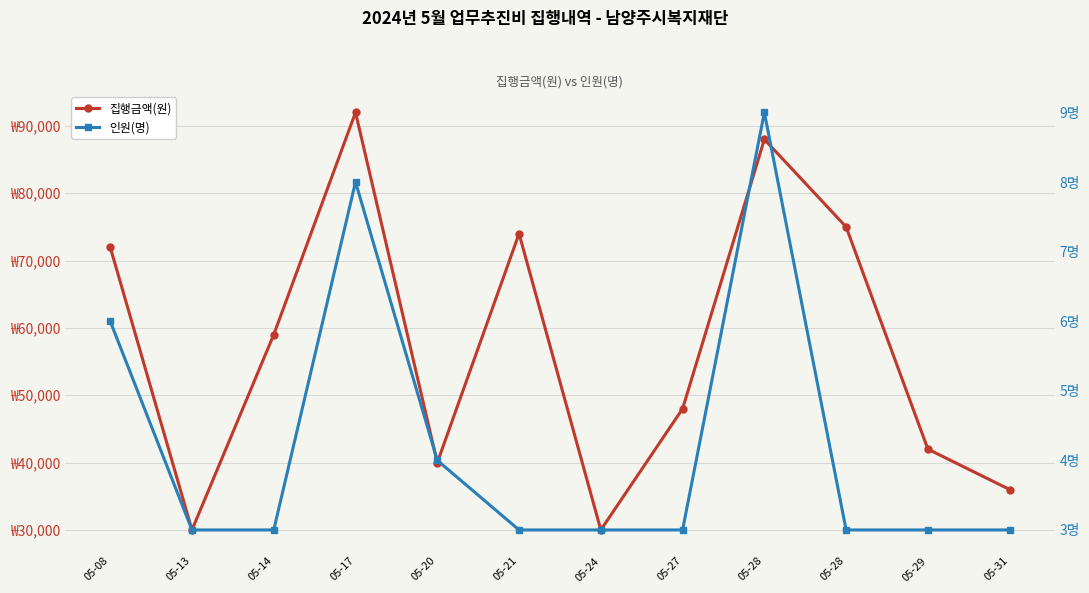

At which label does 집행금액(원) reach its minimum?

05-13